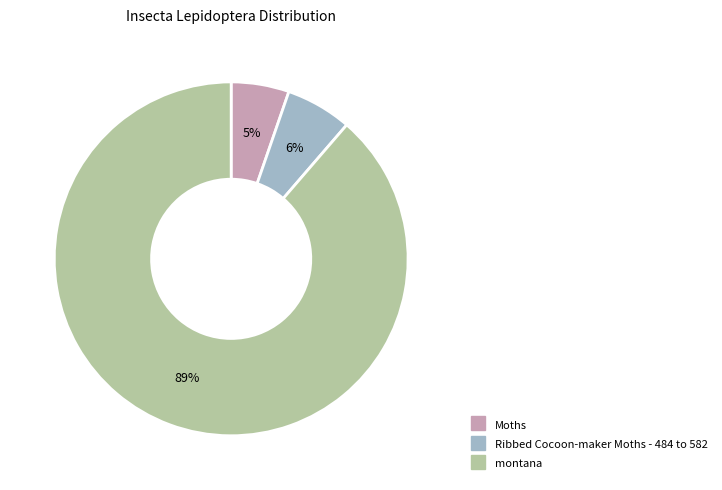

Is it true that Ribbed Cocoon-maker Moths - 484 to 582 is 1% of the pie?

False